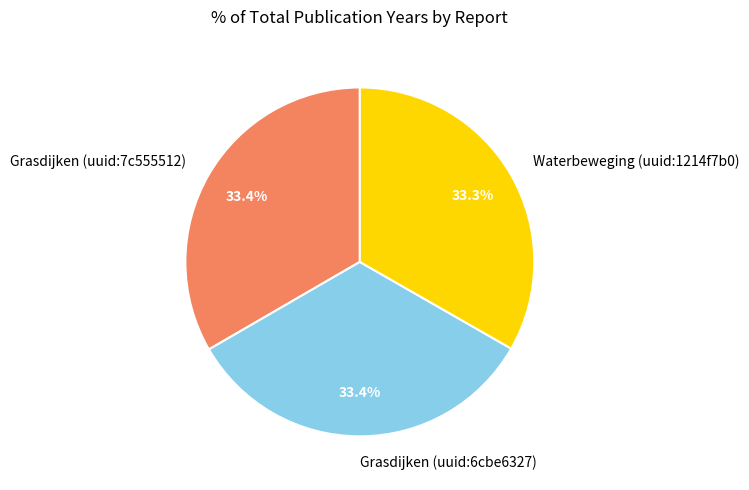

Approximately how many times larger is the value at Waterbeweging (uuid:1214f7b0) compared to Grasdijken (uuid:6cbe6327)?

1.0